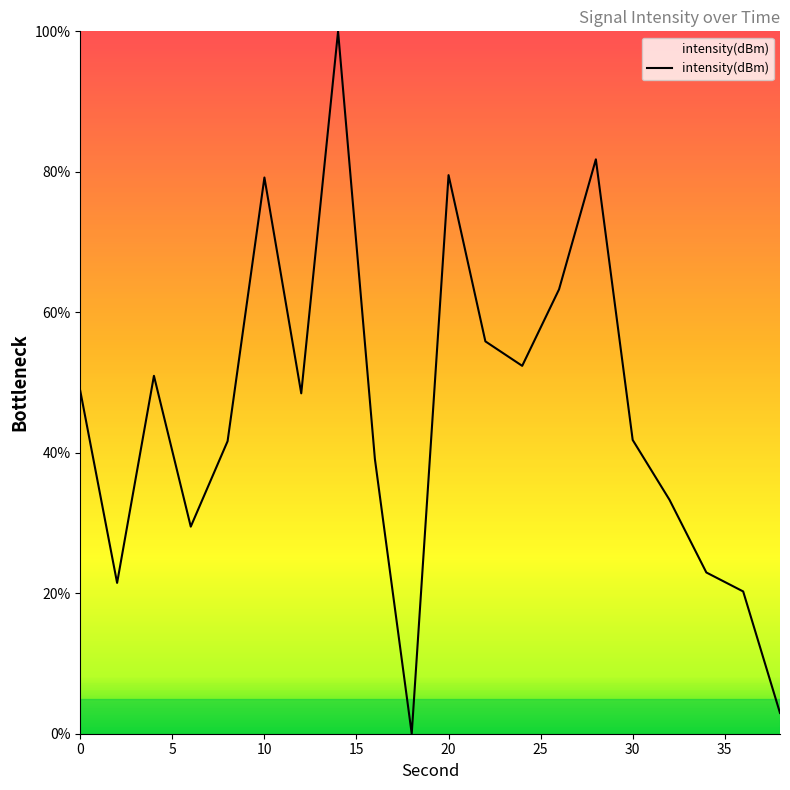

What is the maximum value shown in the chart?

100.0